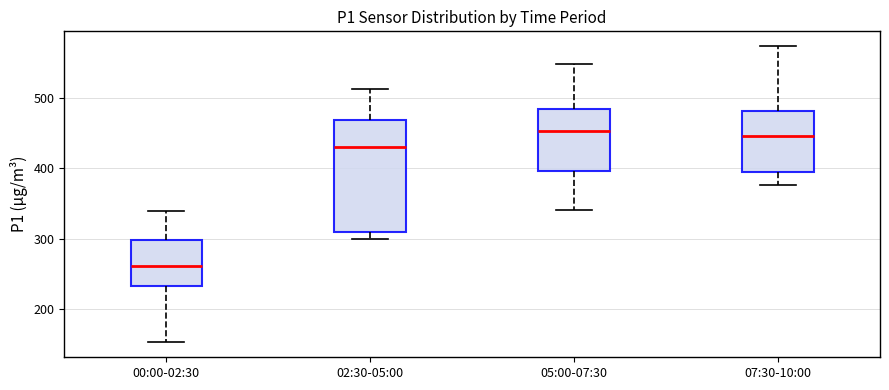

Reading left to right, read every box against the y-axis: the position of its median line, the range the box covers, and the ends of its whiskers. The values are not printed on the chart, so give them approximately, as read against the axis.

00:00-02:30: median 260, box 230 to 300, whiskers 150 to 340
02:30-05:00: median 430, box 310 to 470, whiskers 300 to 510
05:00-07:30: median 450, box 400 to 480, whiskers 340 to 550
07:30-10:00: median 450, box 400 to 480, whiskers 380 to 570